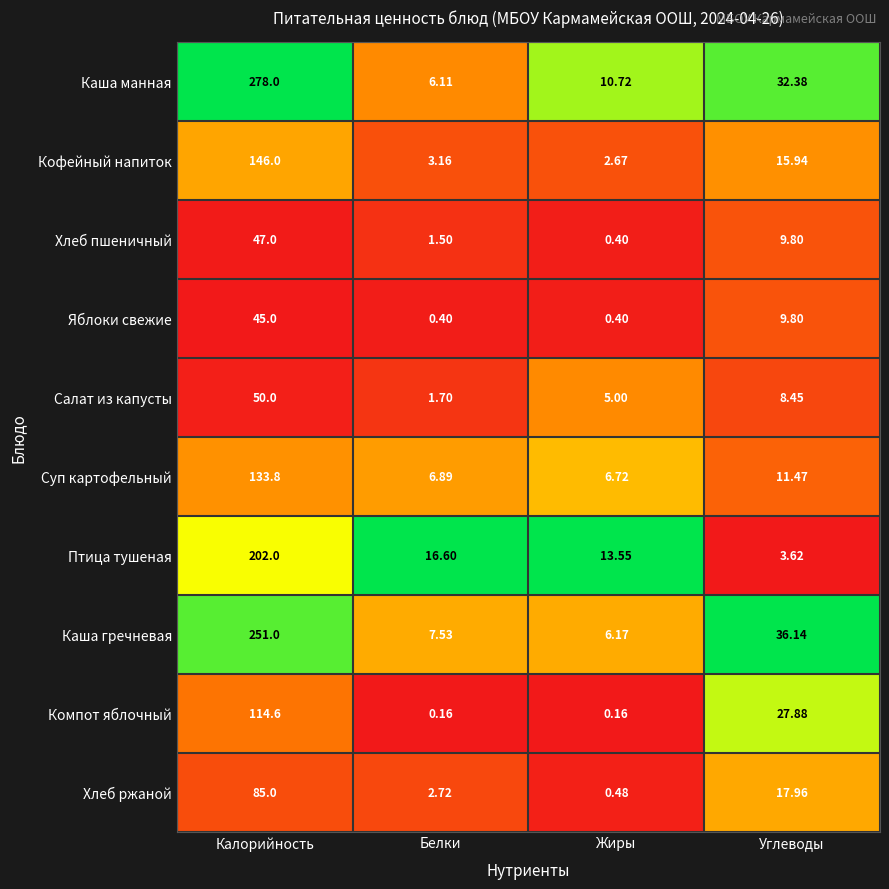

At how many categories does at least one series exceed 0?

4